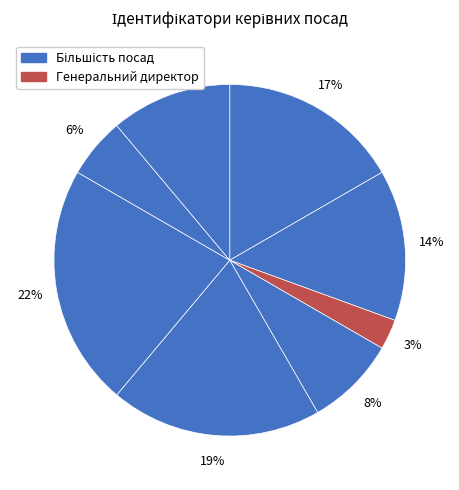

What is the smallest slice in the pie chart?

Генеральний директор